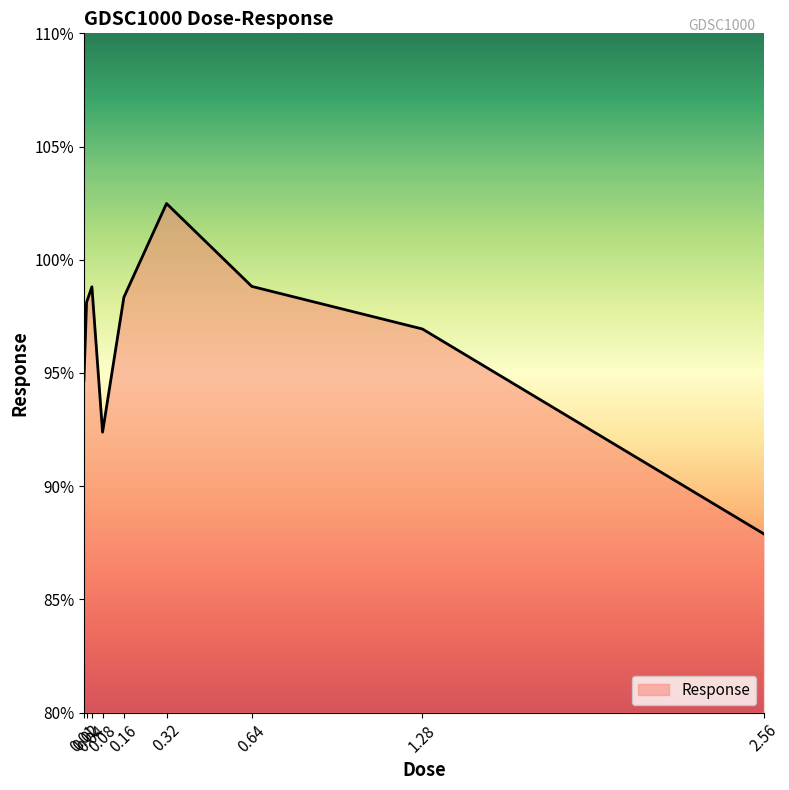

Which has a higher value, 0.32 or 0.02?

0.32